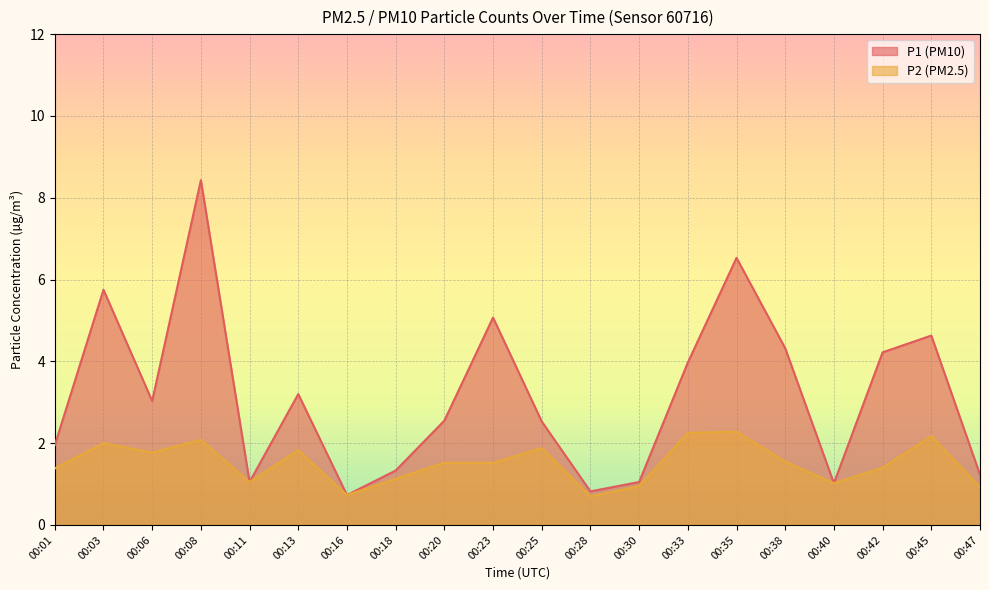

Is the value of P1 at 00:40 greater than the value of P2 at 00:13?

No